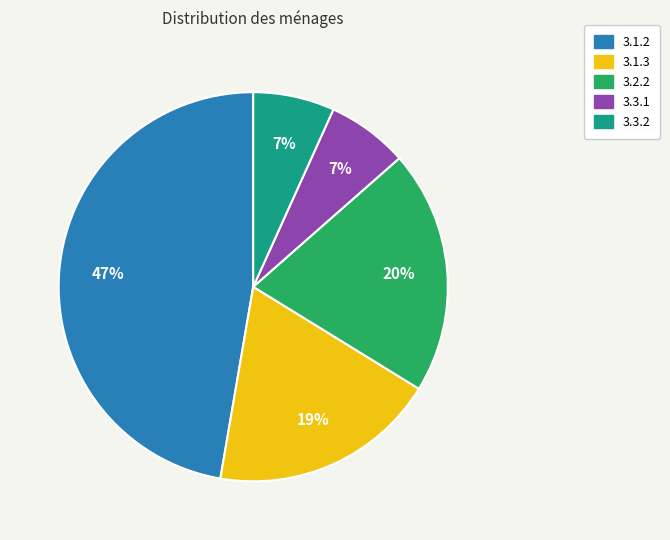

What is the largest slice in the pie chart?

3.1.2